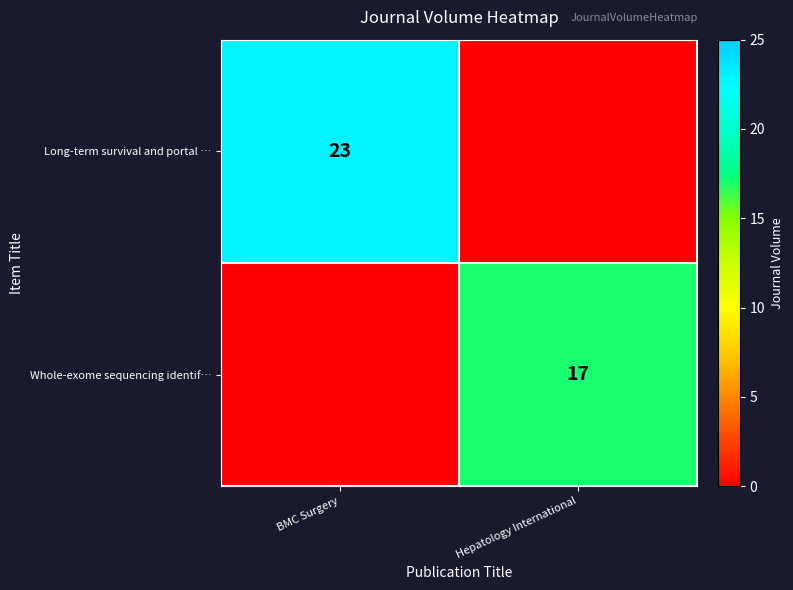

Is it true that Whole-exome sequencing identif… equals 26 at Hepatology International?

False